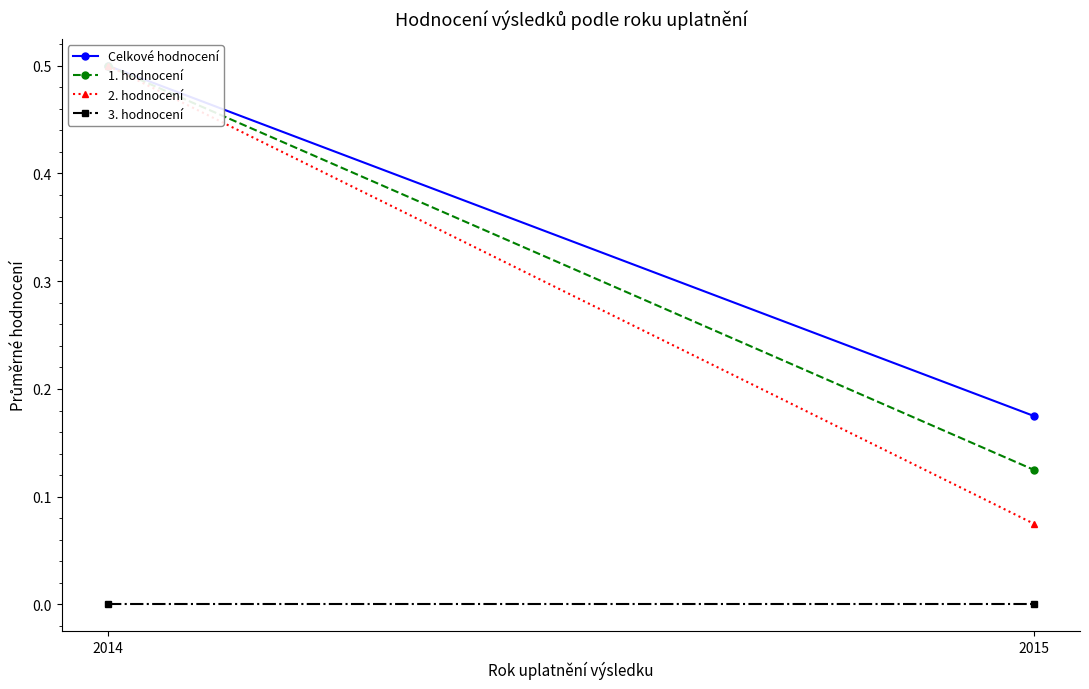

Rank the categories by 1. hodnocení value from lowest to highest.

2015, 2014